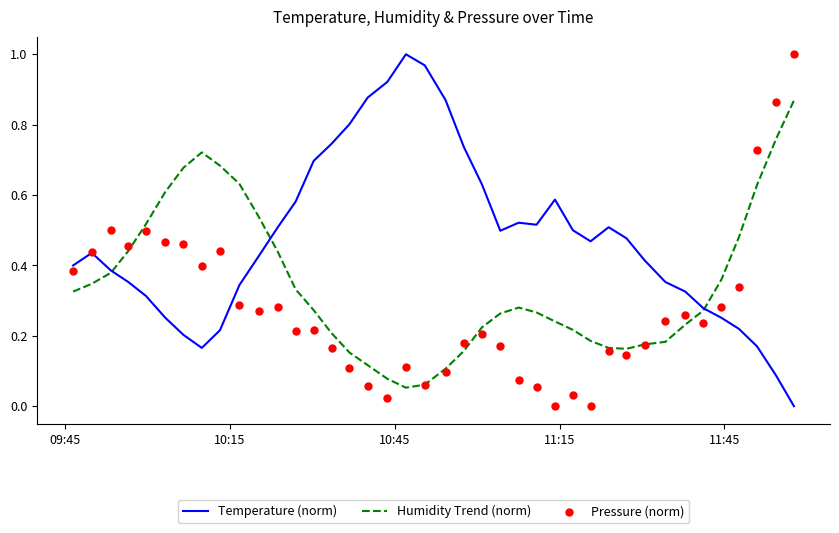

Which series has the largest total across all categories?

Temperature (norm)